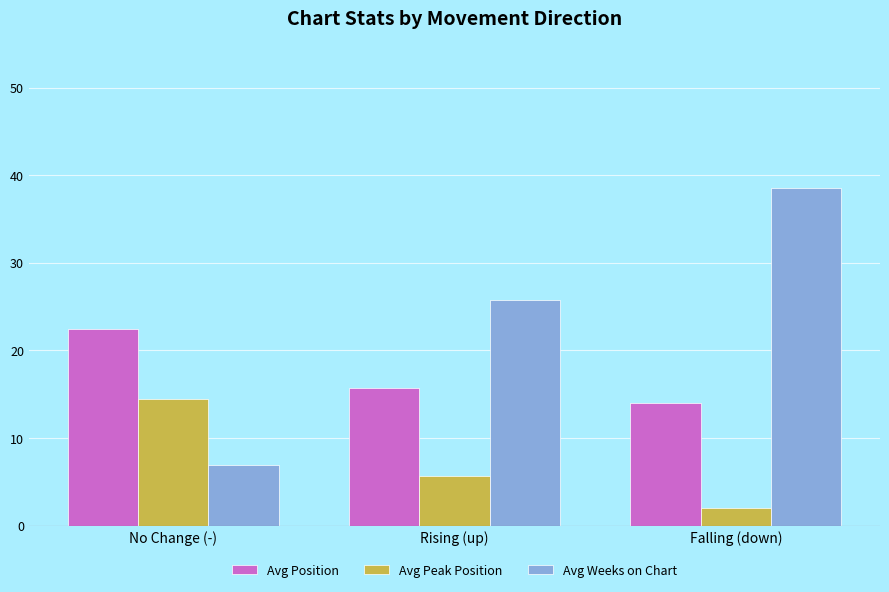

Reading left to right, what are all the values shown in this chart?

Avg Position: 22.4	15.7	14.0
Avg Peak Position: 14.5	5.7	2.0
Avg Weeks on Chart: 6.9	25.8	38.5